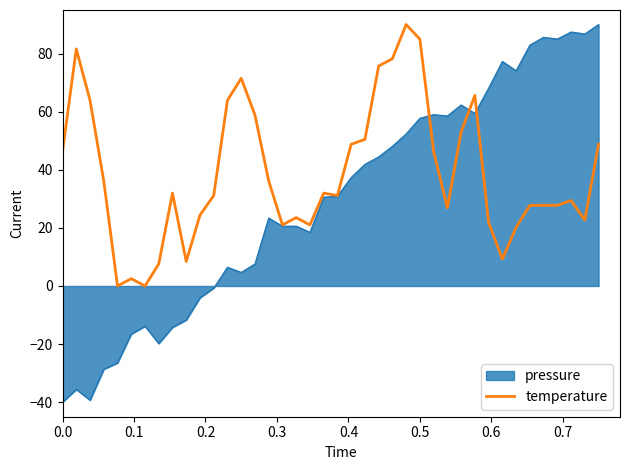

Rank the series by their average value, from highest to lowest.

temperature, pressure